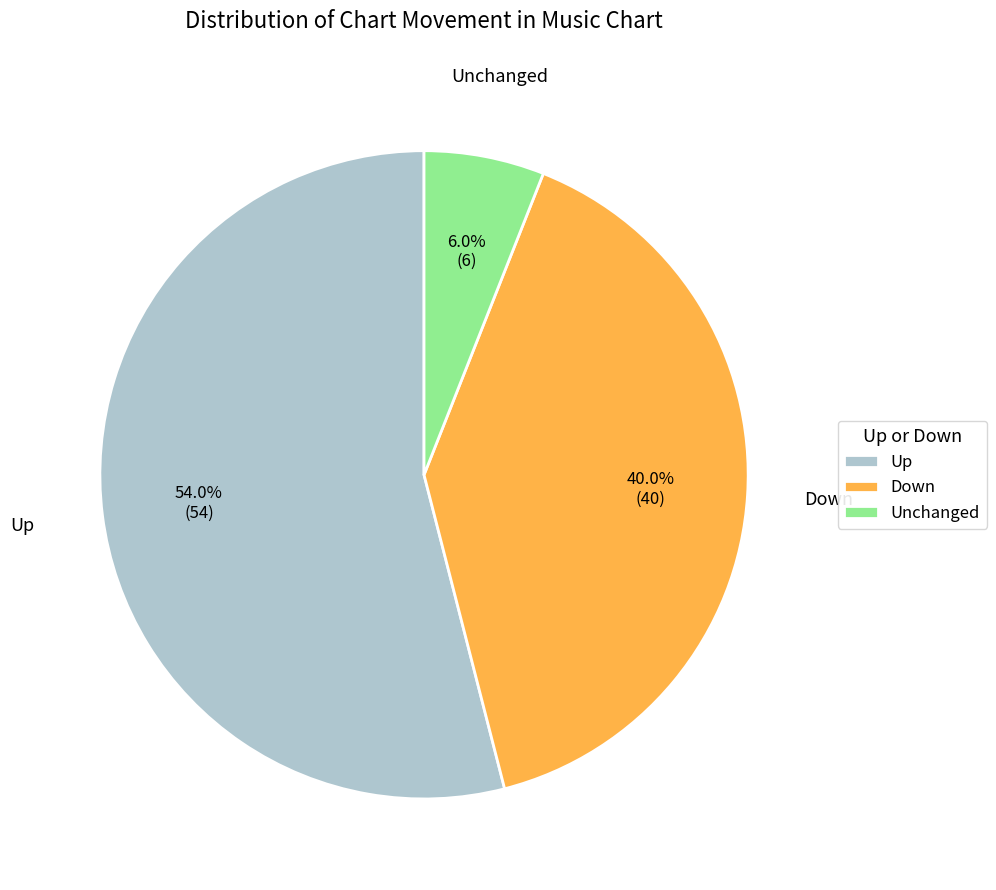

Approximately how many times larger is the value at Down compared to Up?

0.7